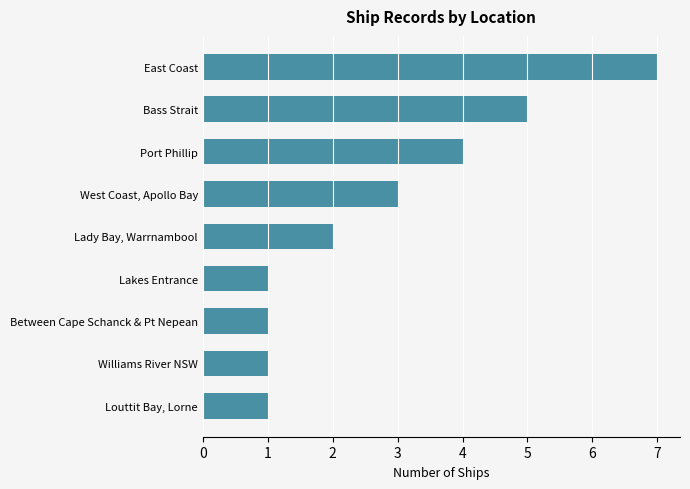

Is it true that the value at Lakes Entrance is 2?

False